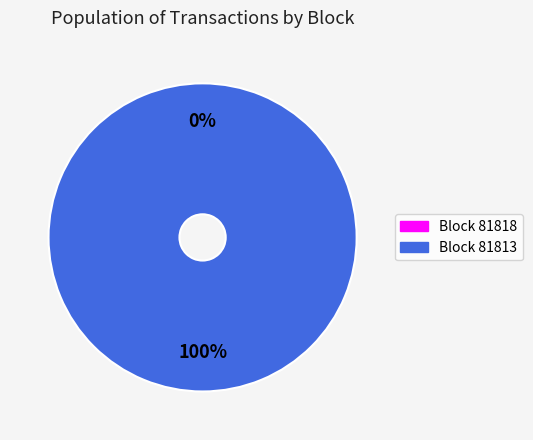

What is the smallest slice in the pie chart?

81818